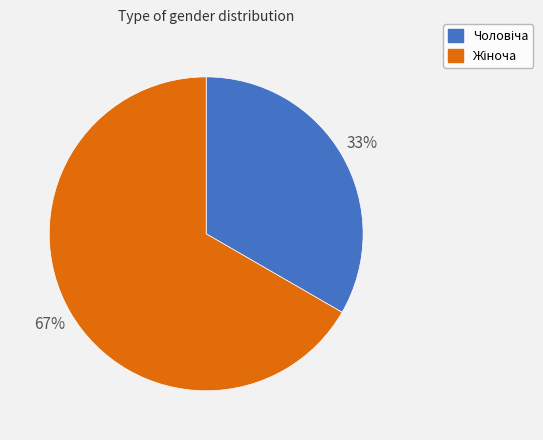

To the nearest percent, what is the average slice percentage?

50%